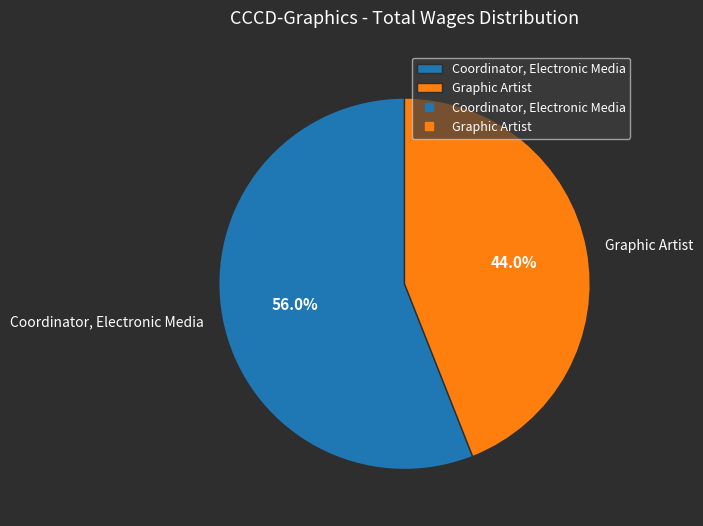

How many segments does this pie chart have?

2